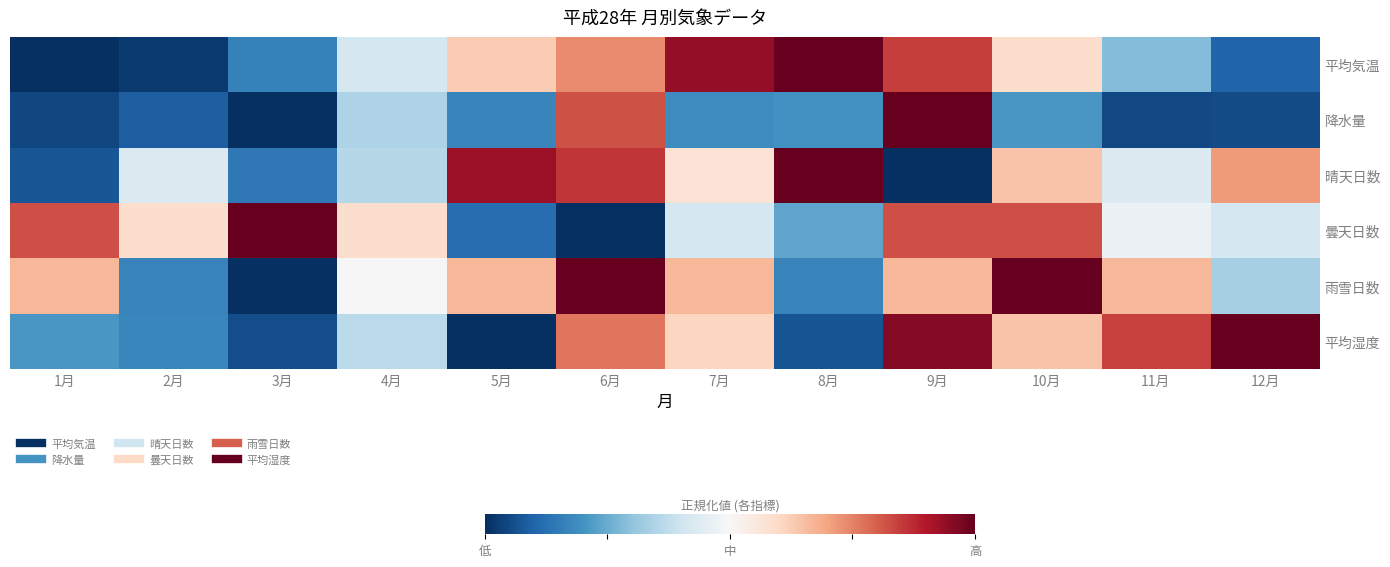

What is the difference between the highest and lowest values at 1月?

0.8